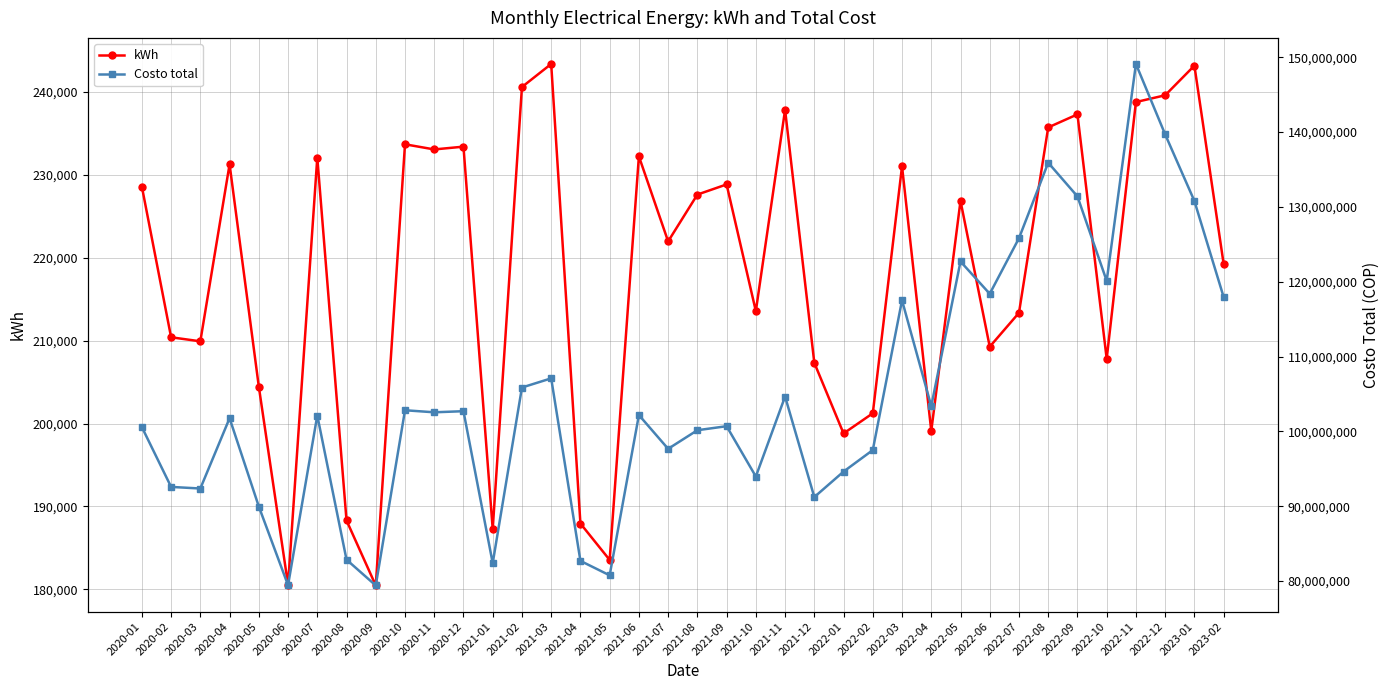

What is the spread (max minus min) of values at 2021-11?

104419223